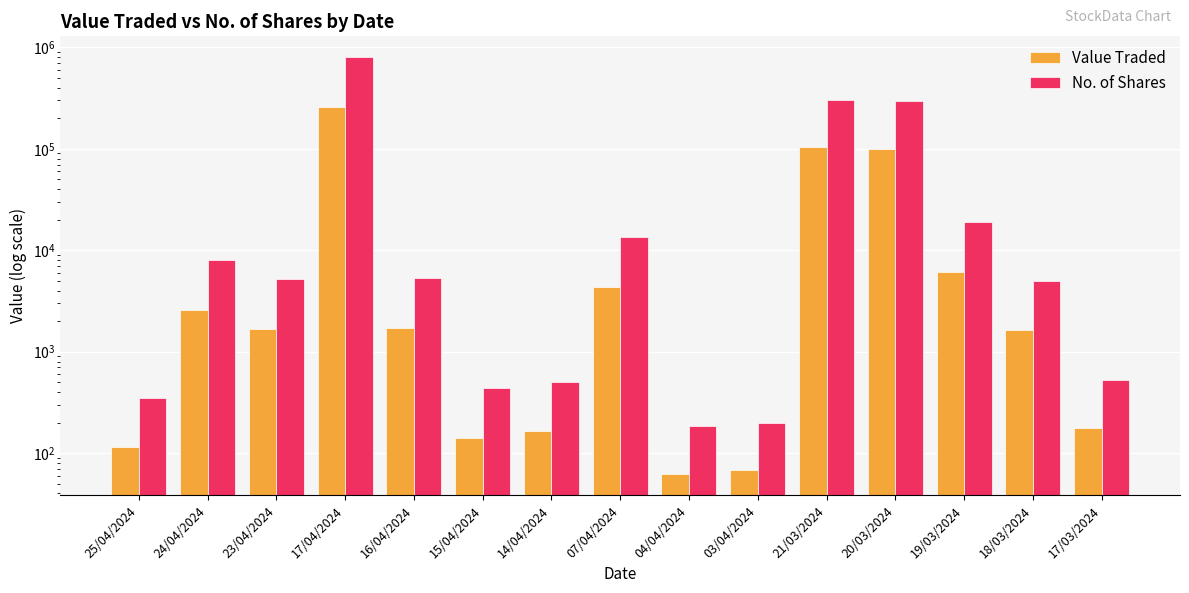

Reading left to right, extract all data points from this chart.

Value Traded: 25/04/2024=116	24/04/2024=2566	23/04/2024=1670	17/04/2024=256000	16/04/2024=1704	15/04/2024=141	14/04/2024=165	07/04/2024=4390	04/04/2024=62	03/04/2024=68	21/03/2024=104042	20/03/2024=100470	19/03/2024=6163	18/03/2024=1639	17/03/2024=177
No. of Shares: 25/04/2024=350	24/04/2024=8018	23/04/2024=5218	17/04/2024=800001	16/04/2024=5325	15/04/2024=441	14/04/2024=500	07/04/2024=13533	04/04/2024=187	03/04/2024=200	21/03/2024=306005	20/03/2024=295500	19/03/2024=19085	18/03/2024=4967	17/03/2024=522